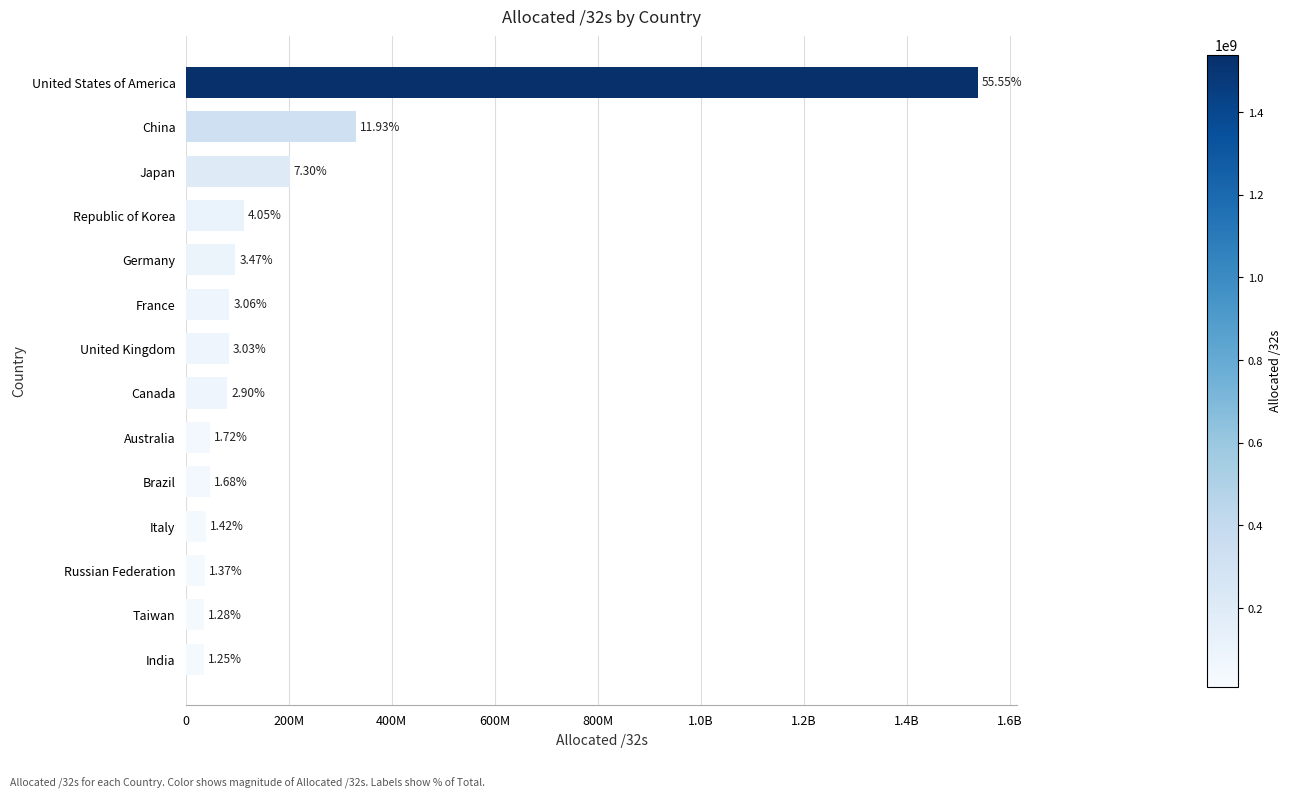

What is the difference between the maximum and second lowest values?

1502653184